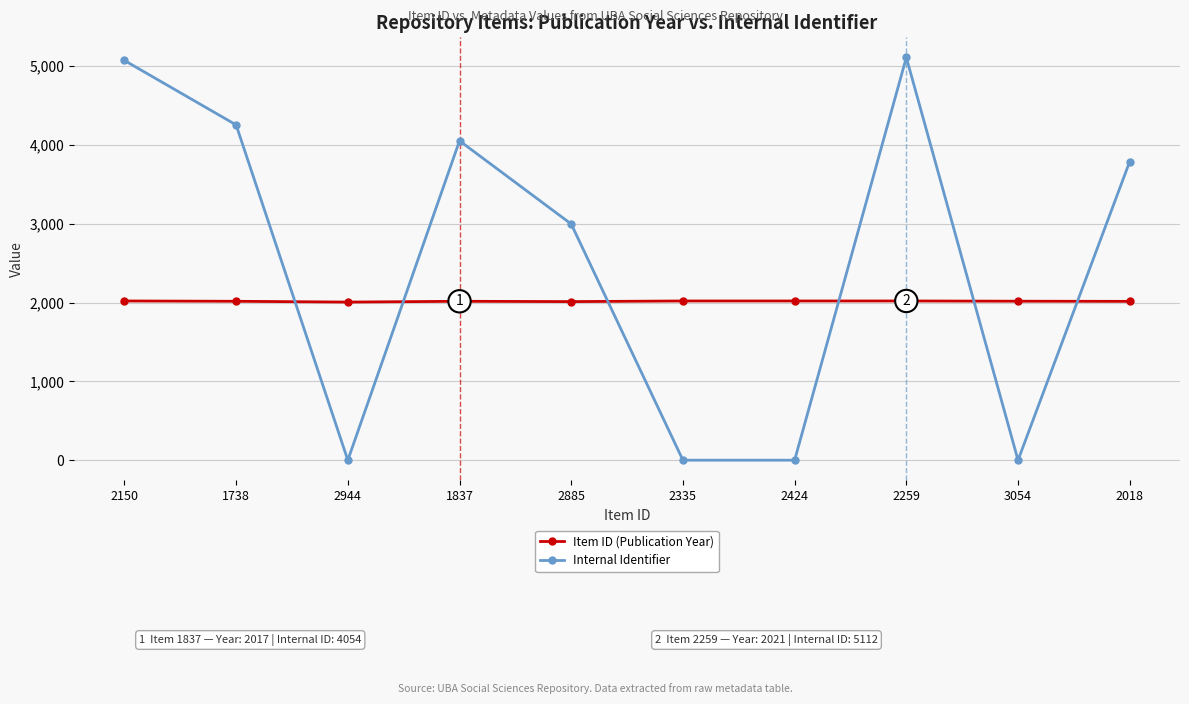

Where does the Item ID (Publication Year) series first go above 2018?

2150